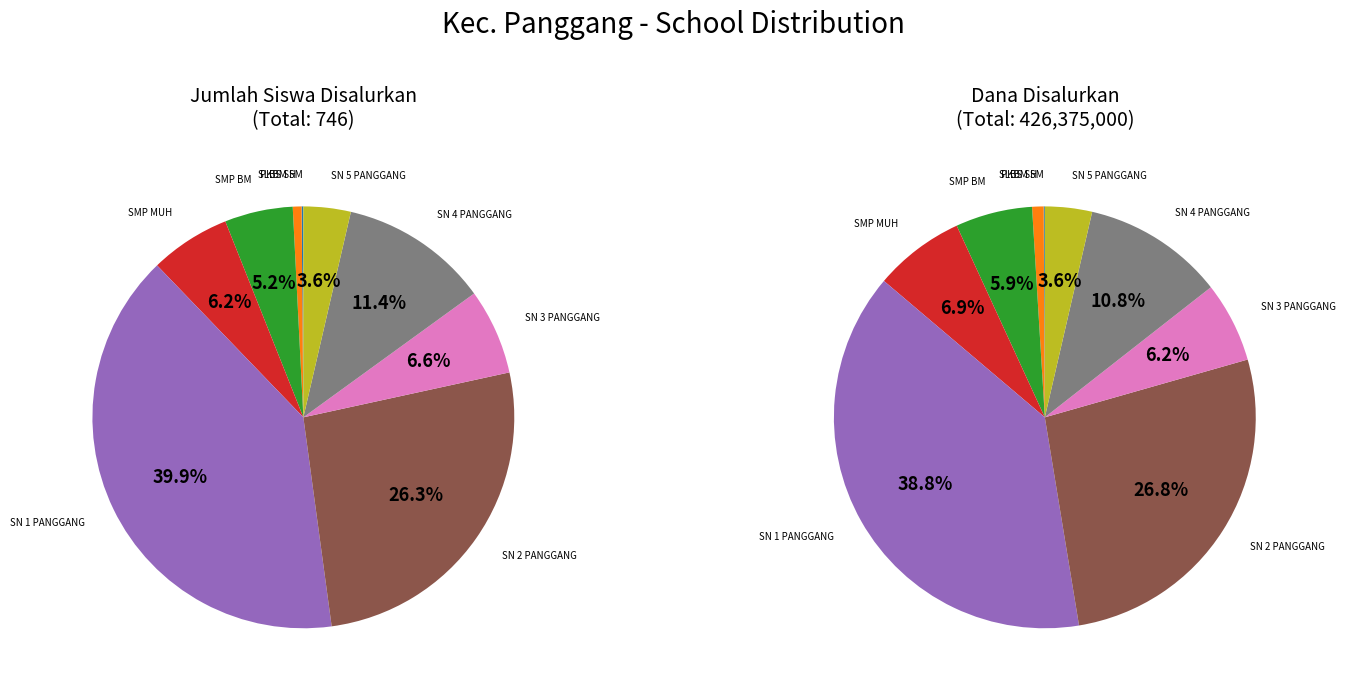

Does SMP NEGERI 5 PANGGANG represent more than half of the total?

No